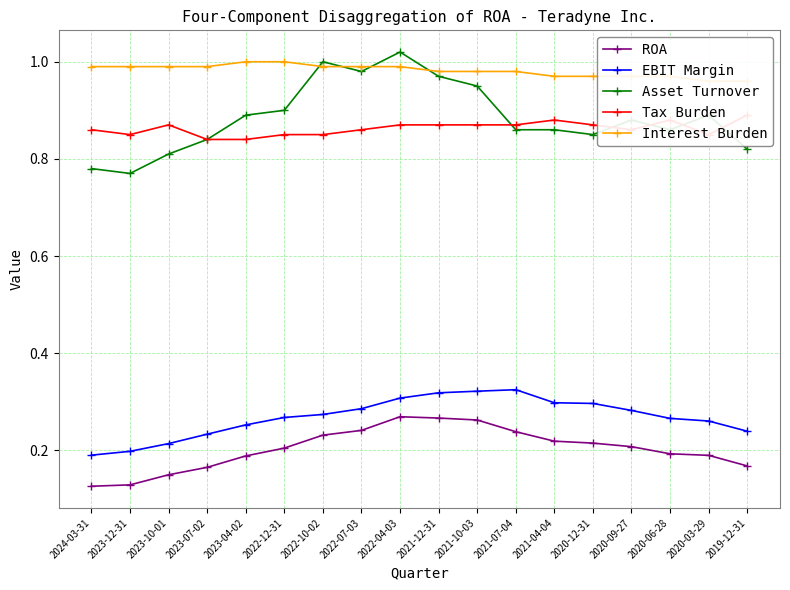

How many times do Asset Turnover and Interest Burden cross each other?

4